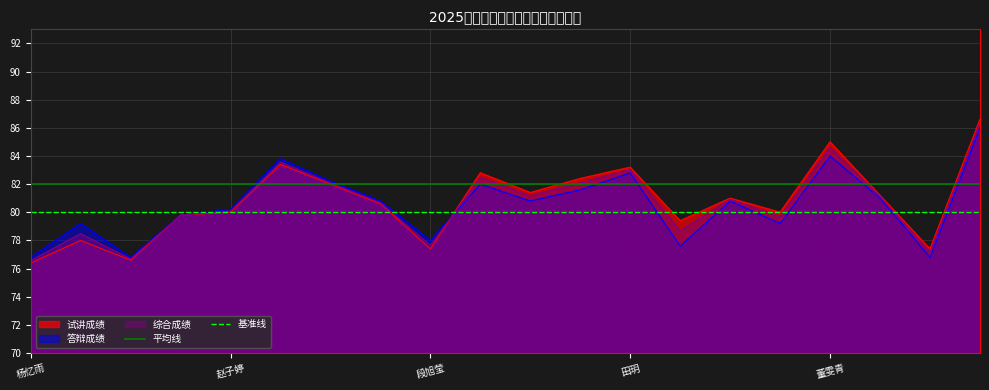

Read the 答辩成绩 value at 董雯青.

84.0